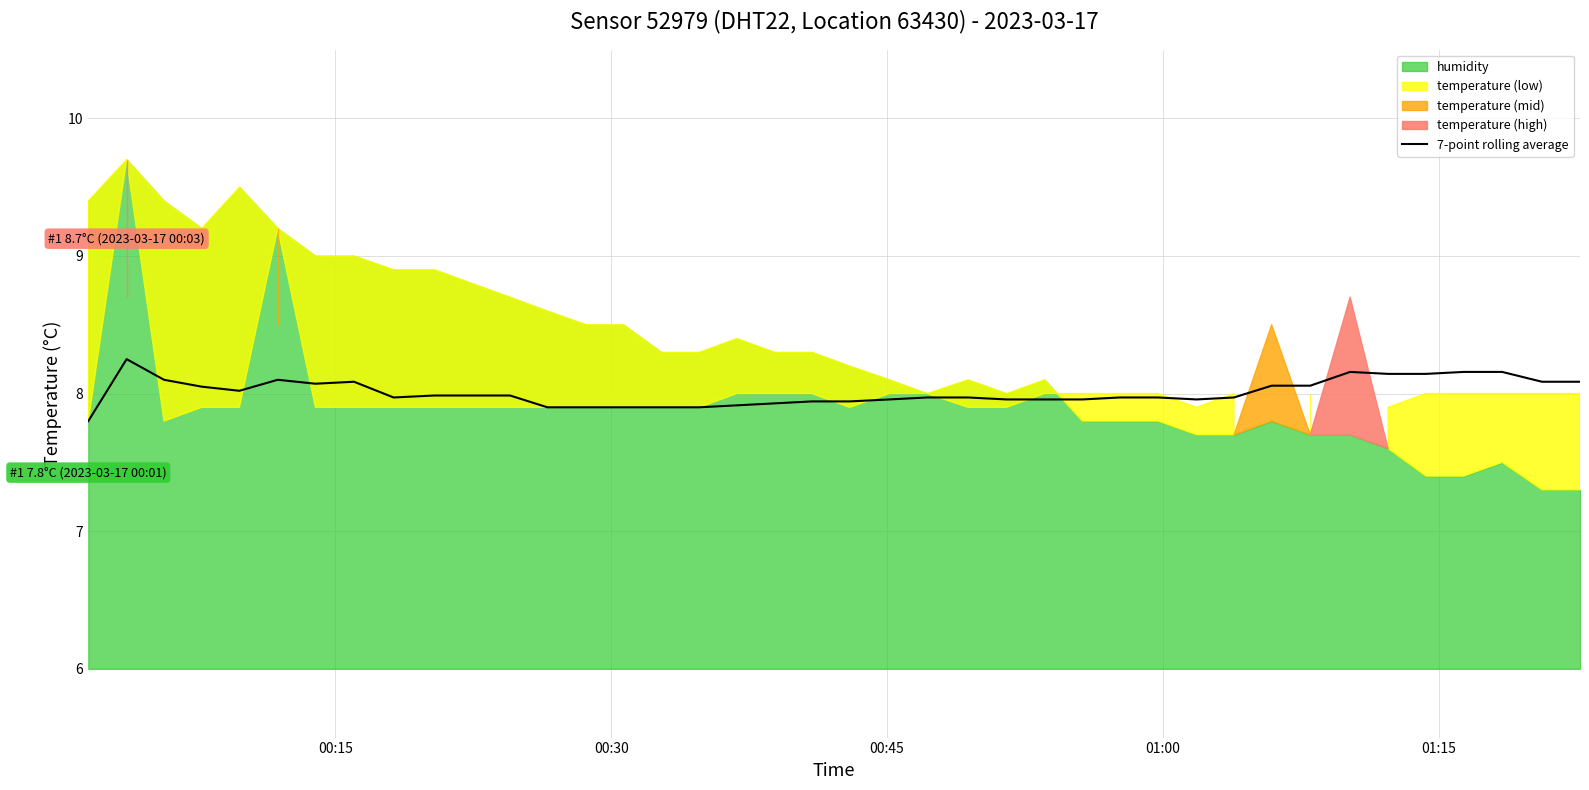

What is the difference between the second highest and minimum values?

0.4